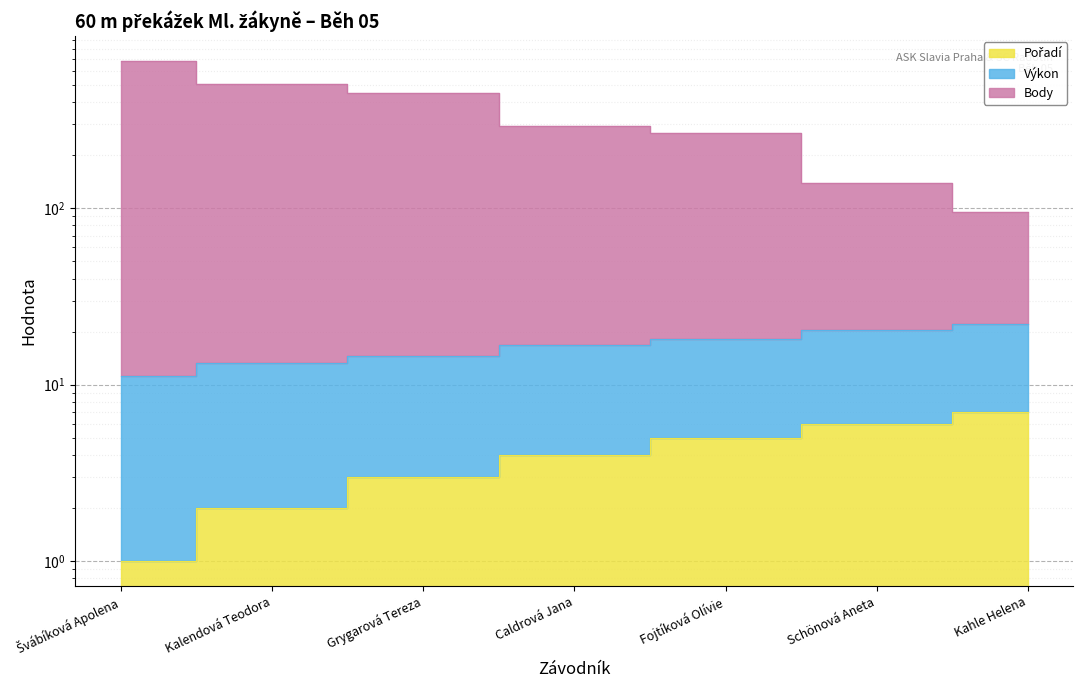

Is it true that Body equals 684.2 at Švábíková Apolena?

True